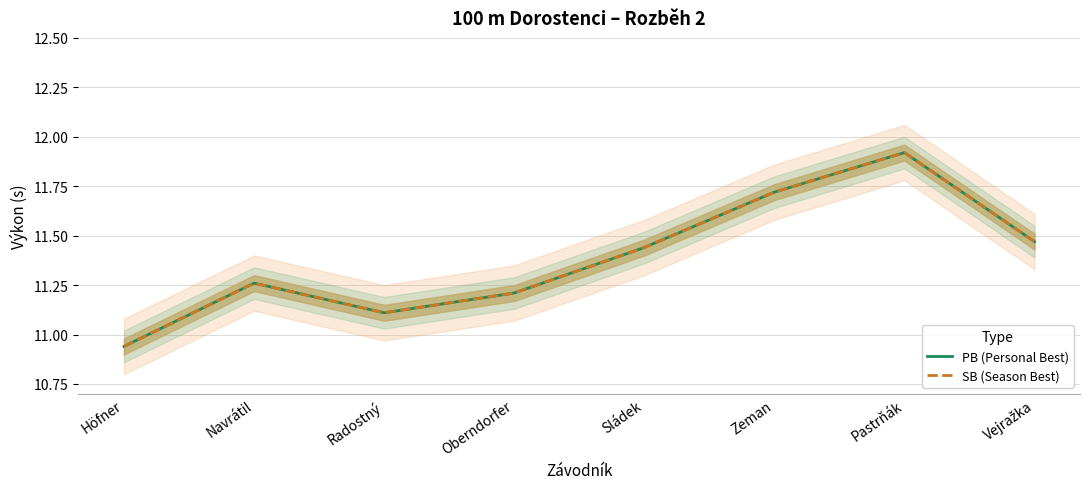

How many interior local peaks does the PB (Personal Best) series have?

2